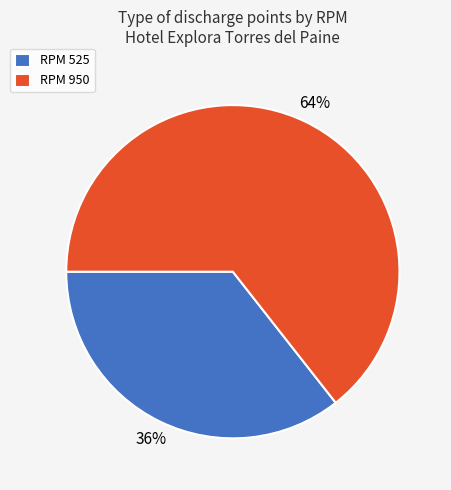

To the nearest percent, what is the combined percentage of RPM 525 and RPM 950?

100%